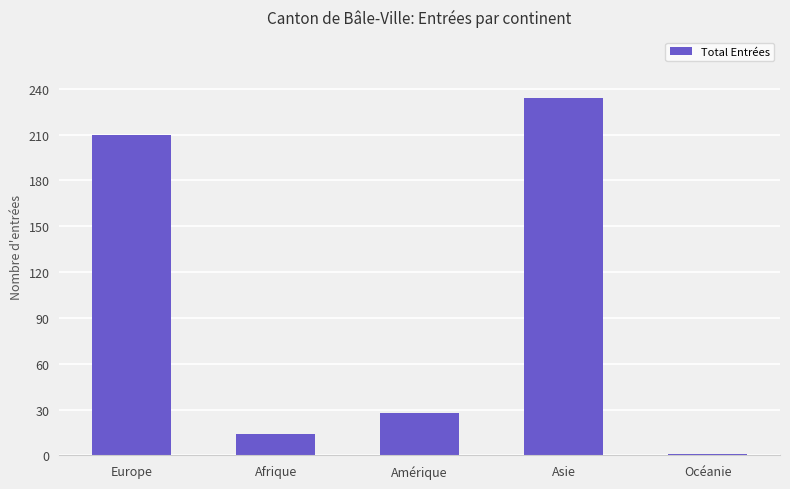

What position from the left is Amérique?

3